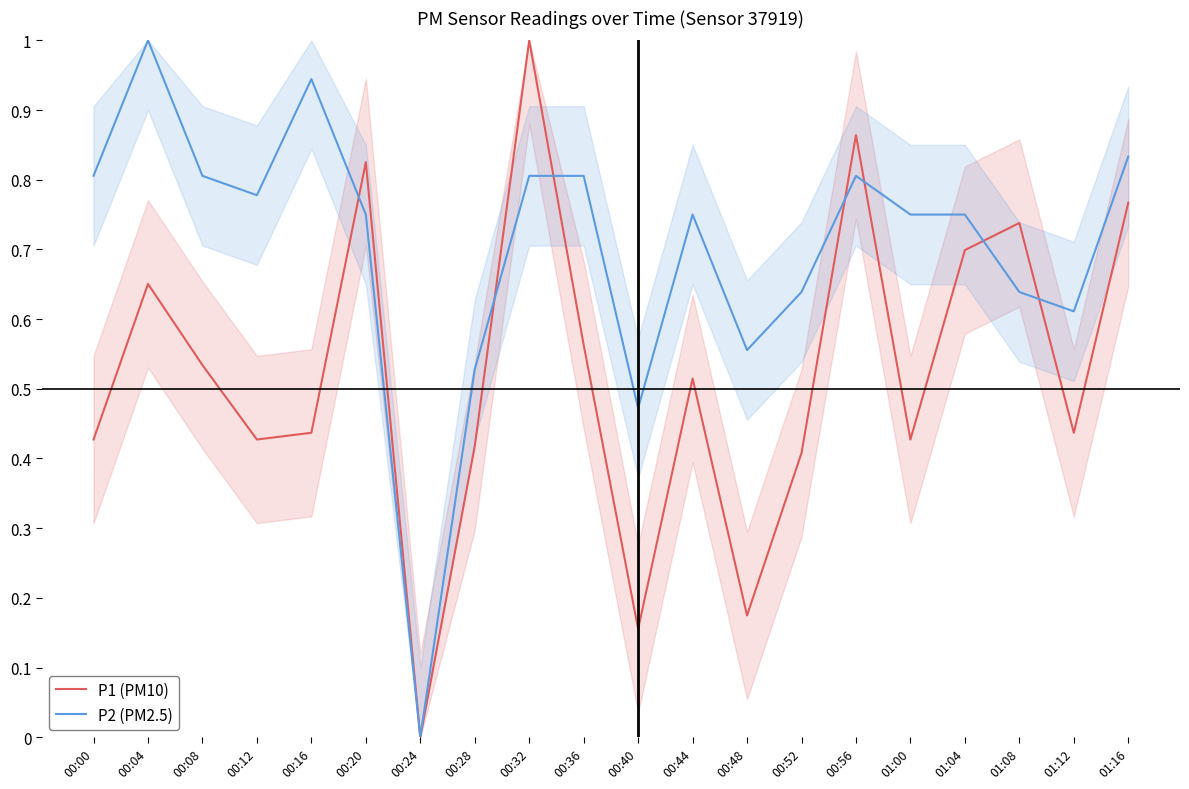

What is the greatest value displayed?

1.0